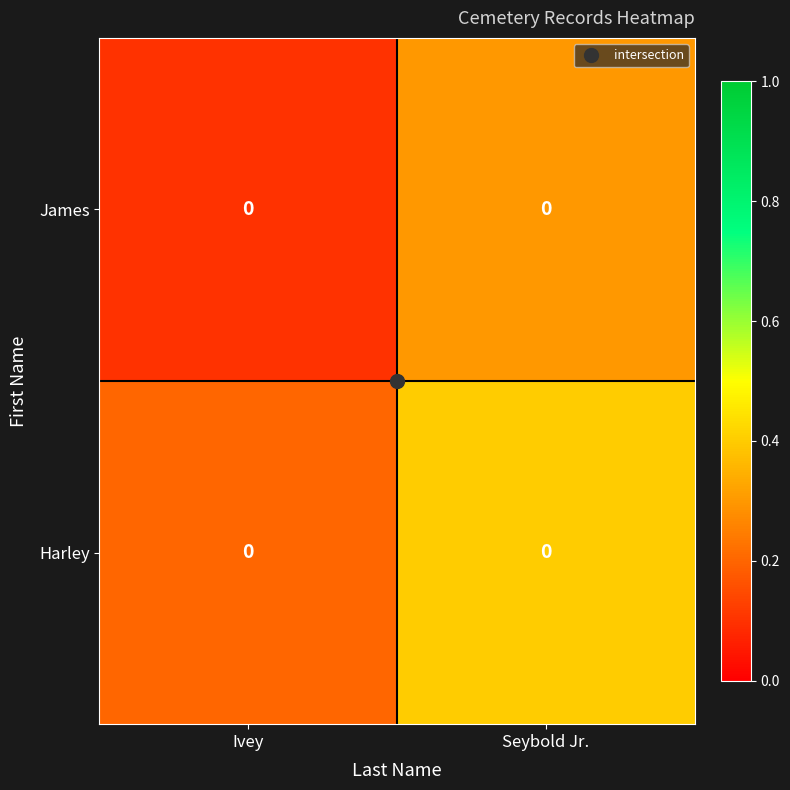

What is the sum of all Harley values?

0.6